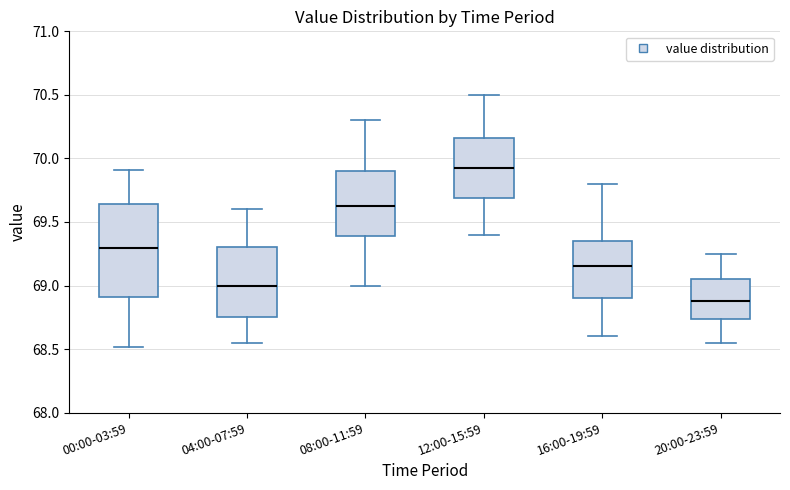

Where does the lower whisker of the box for 04:00-07:59 end on the y-axis? The values are not printed on the chart, so give them approximately, as read against the axis.

68.55